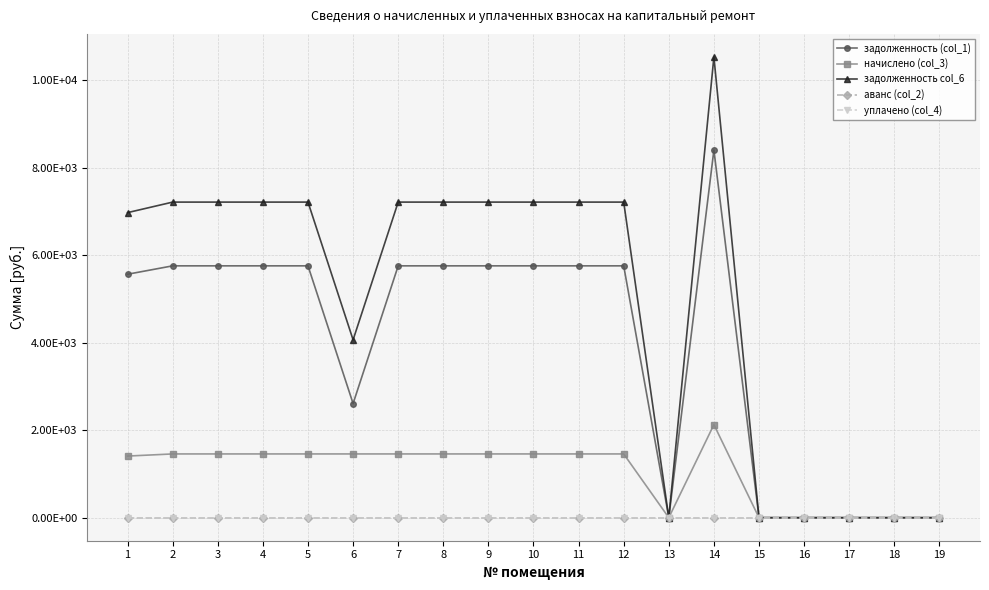

Where is the first local minimum for начислено (col_3)?

13